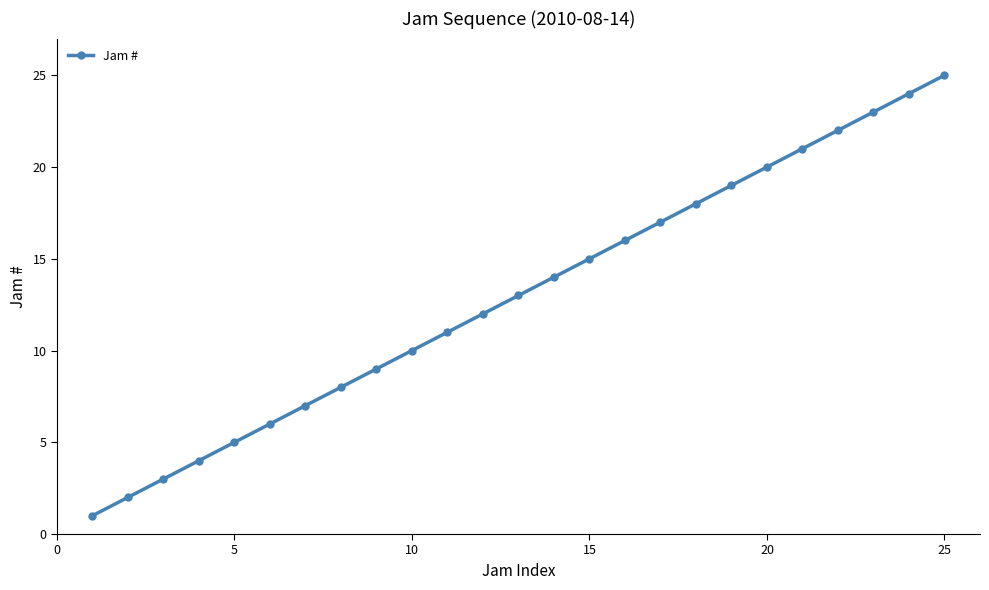

What is the difference between the maximum and minimum values?

24